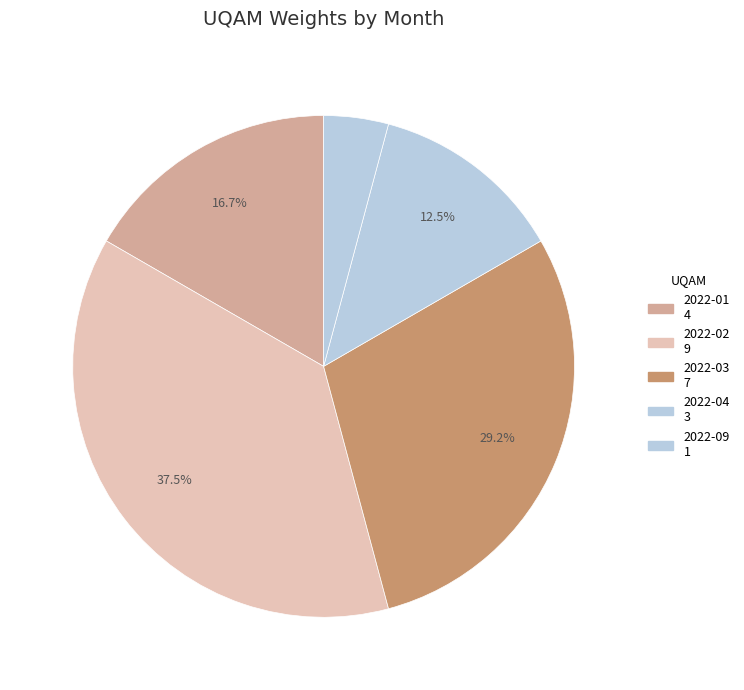

Which slice is the largest?

2022-02